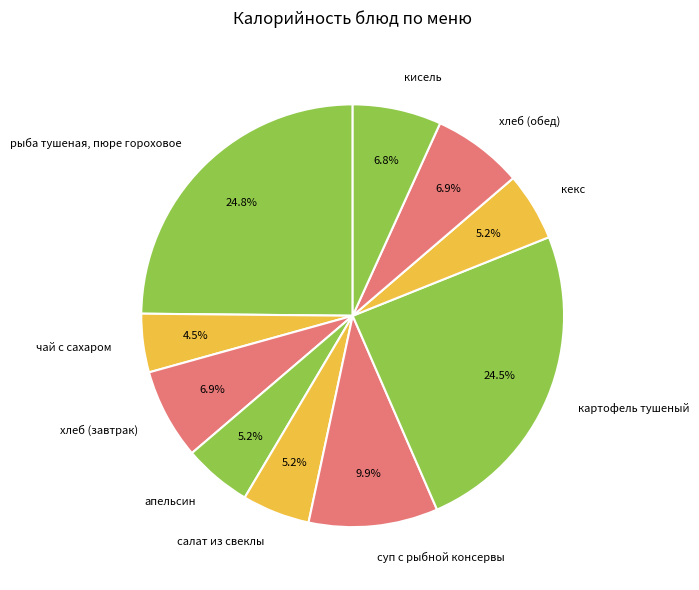

Which has a higher value, хлеб (обед) or рыба тушеная, пюре гороховое?

рыба тушеная, пюре гороховое